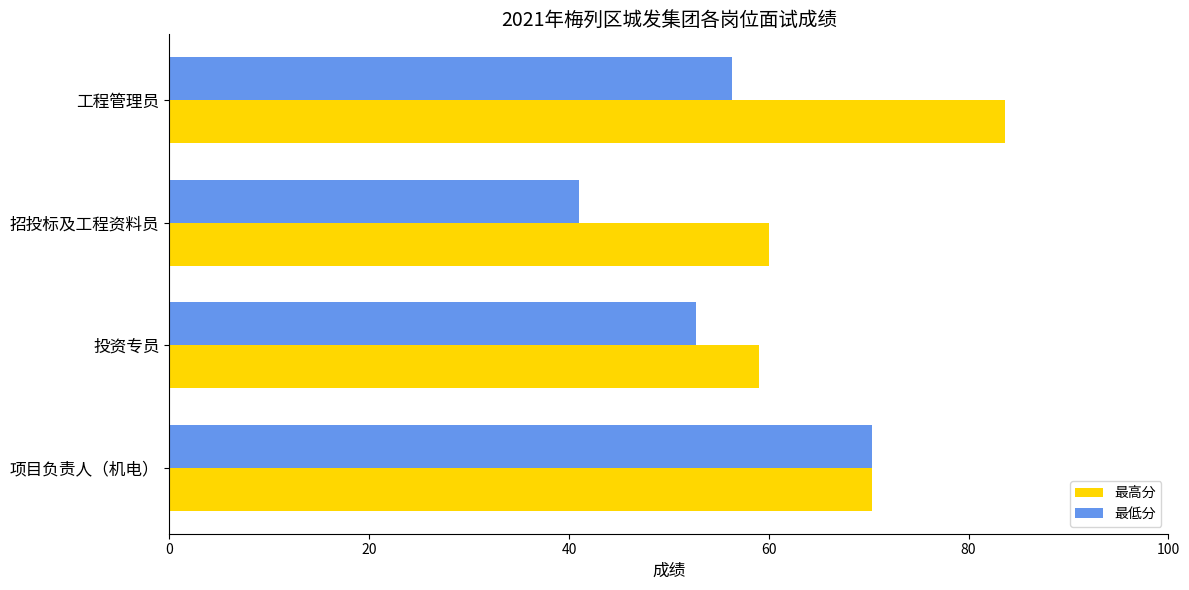

Which category has the highest value across all series?

工程管理员